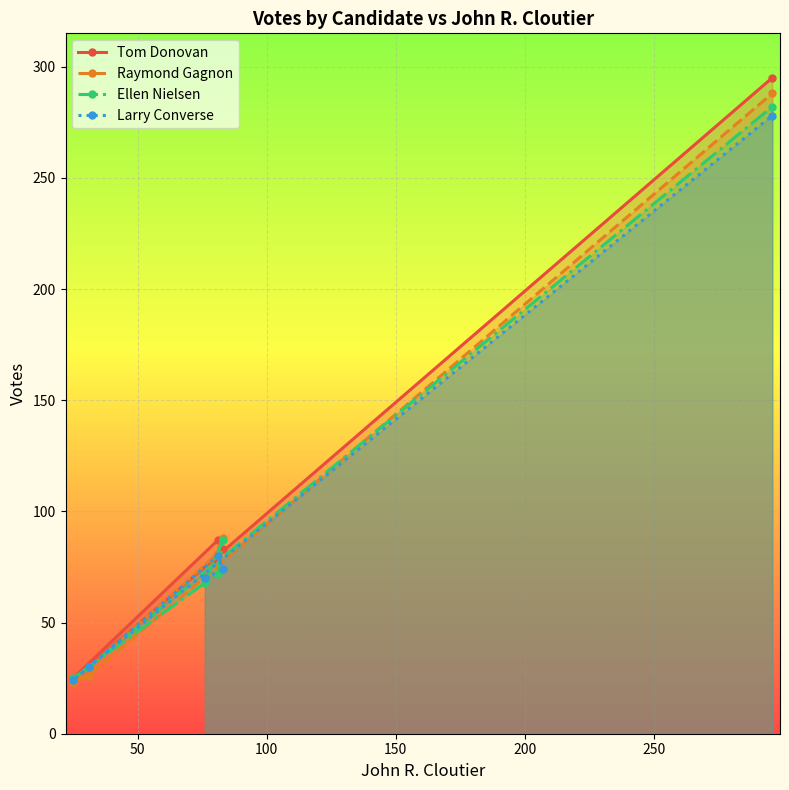

After their last crossing, which series has the higher values: Raymond Gagnon or Larry Converse?

Raymond Gagnon